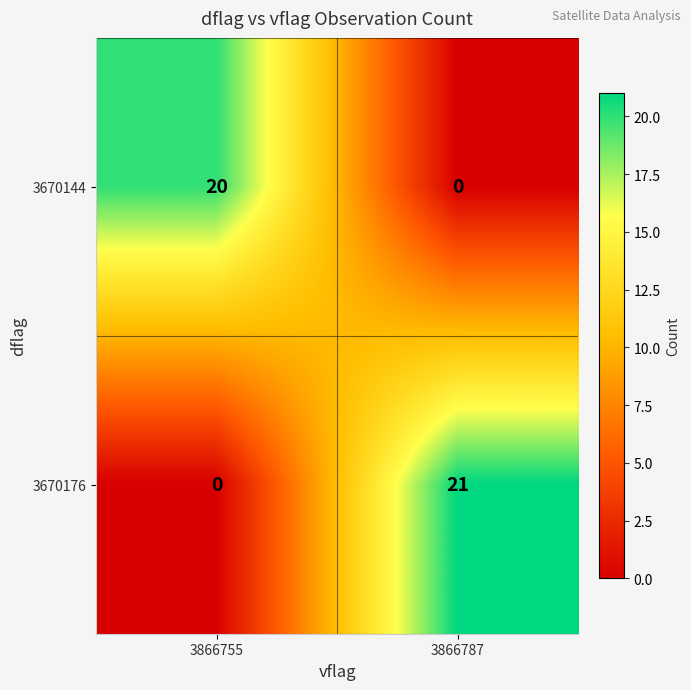

What is the total value across all series at 3866787?

21